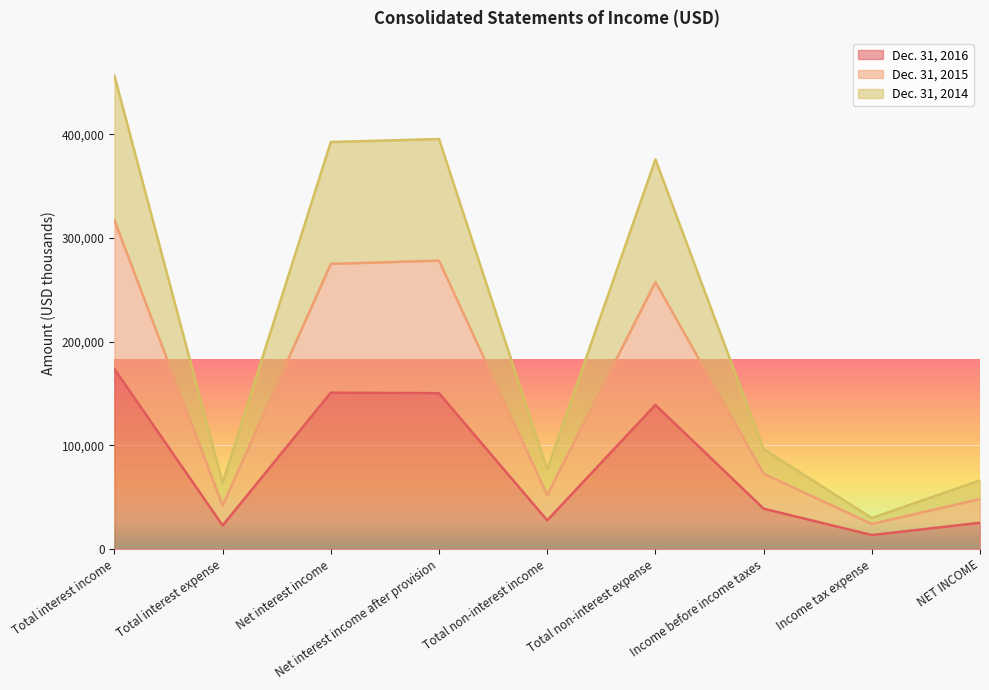

Between Net interest income and Total non-interest expense, which is larger?

Net interest income